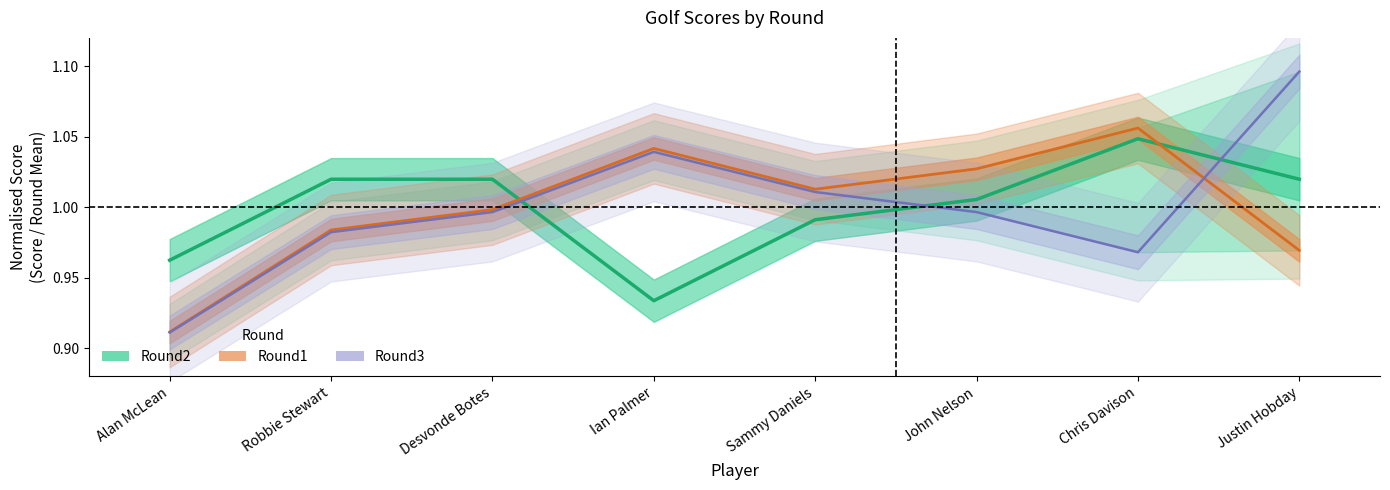

What is the maximum value shown in the chart?

1.1